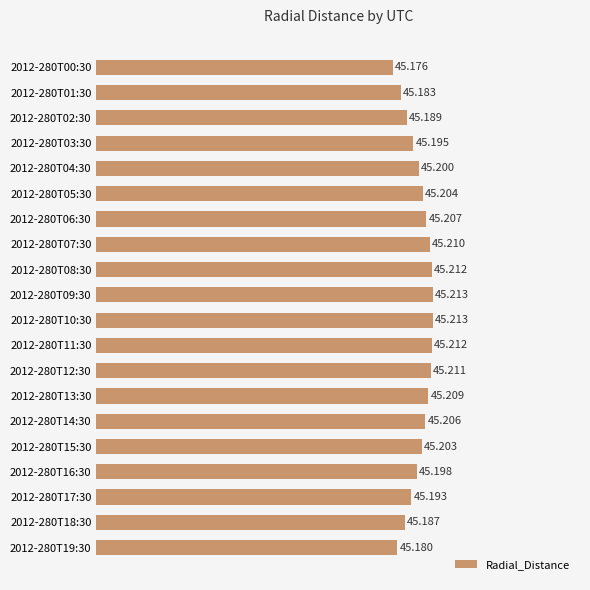

How many distinct data groups are displayed?

1